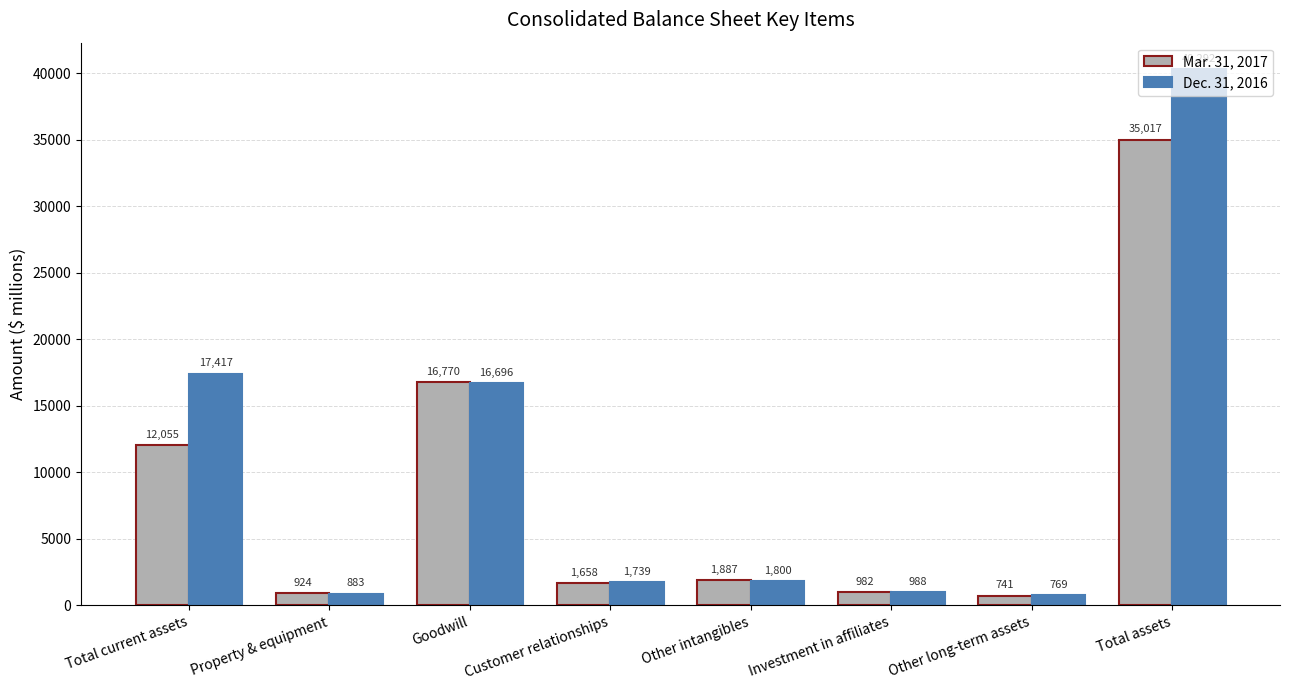

Reading right to left, transcribe all the data shown in this chart.

Mar. 31, 2017: 35017	741	982	1887	1658	16770	924	12055
Dec. 31, 2016: 40292	769	988	1800	1739	16696	883	17417